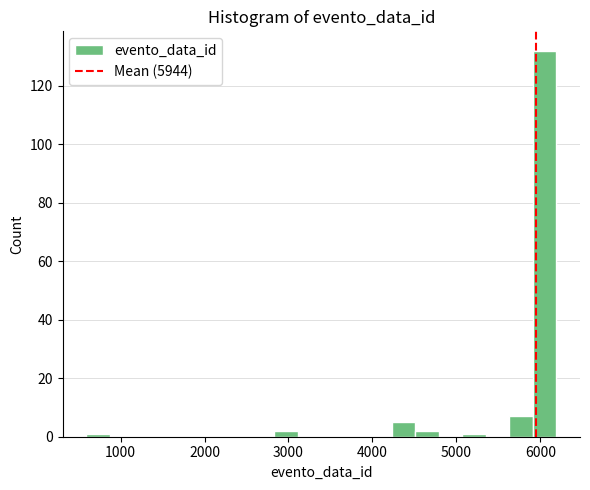

Read against the x-axis, roughly where is the centre of the tallest bar?

6100